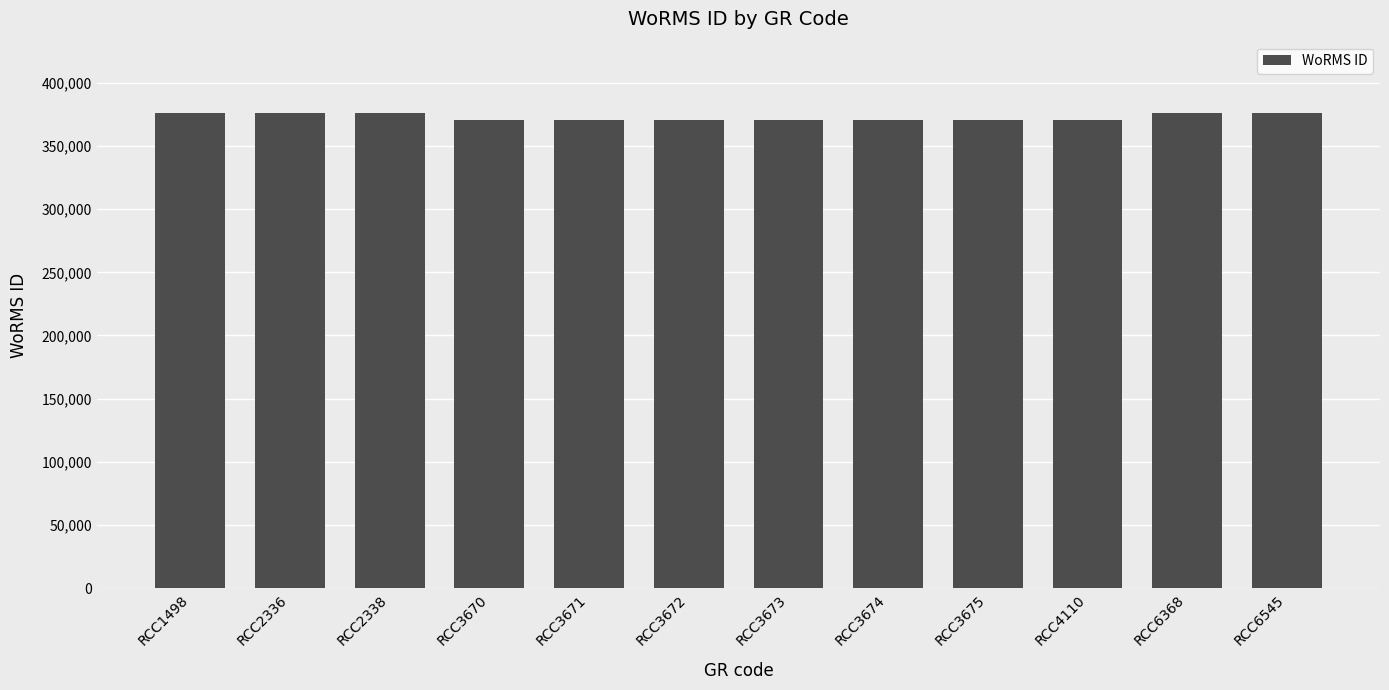

What is the difference between the values at RCC2336 and RCC4110?

5937